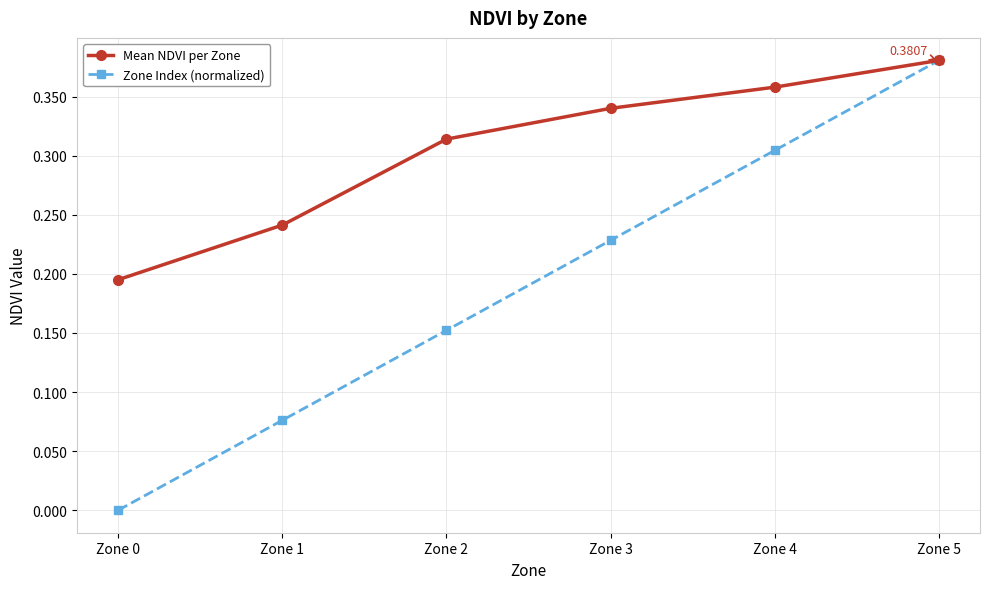

At which category is the sum across all series the highest?

Zone 5